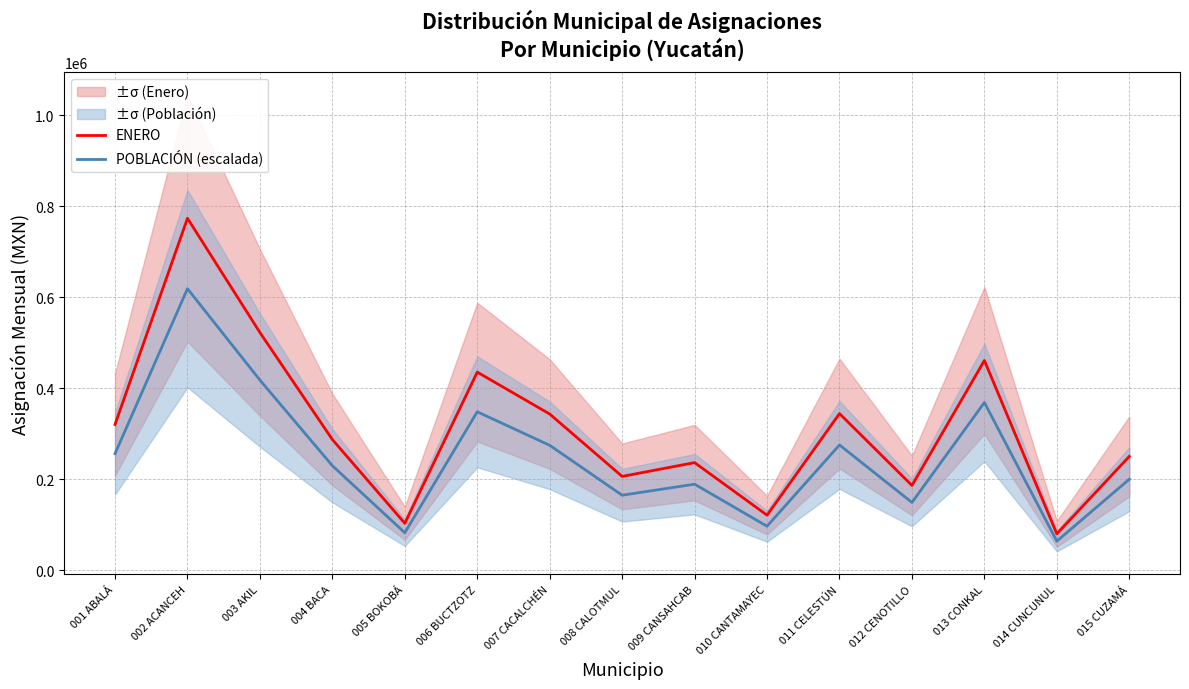

Where does the POBLACIÓN (escalada) series first go above 229981?

001 ABALÁ